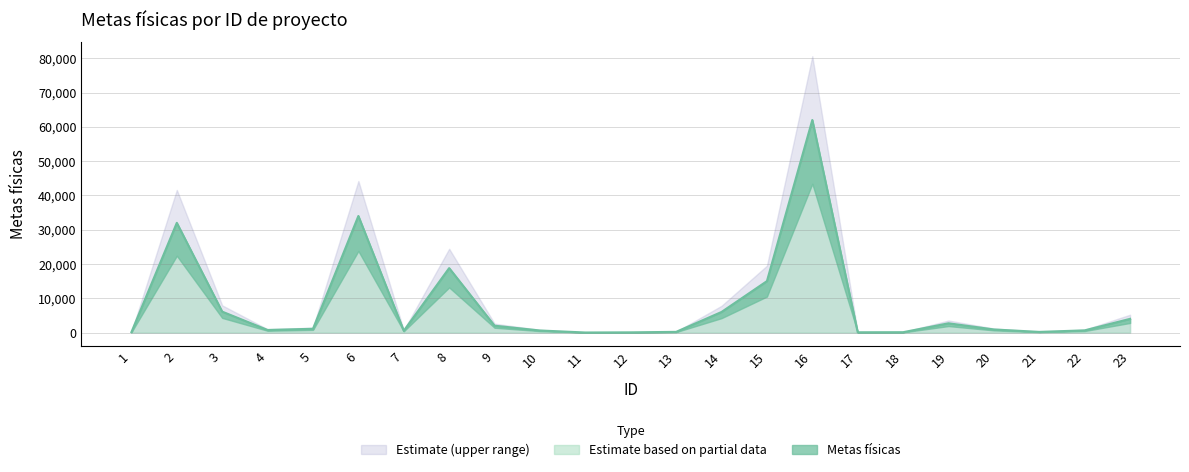

The value at 6 is 45906. True or false?

False